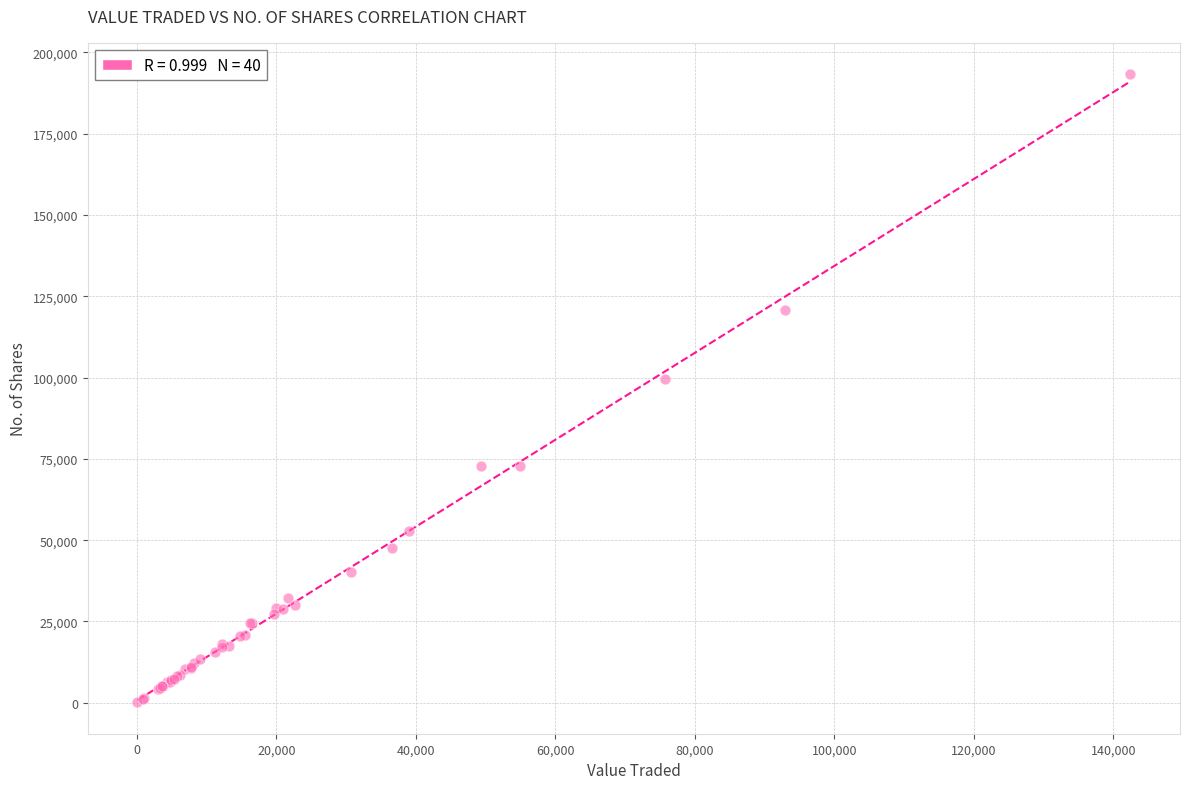

What Y value in the scatter plot is closest to 96707?

99632